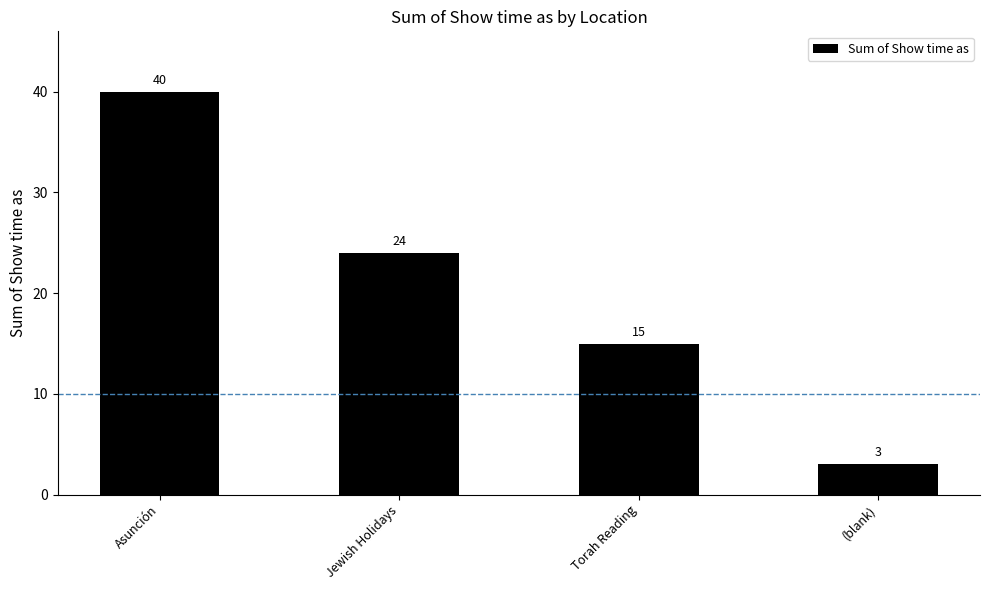

What is the difference between the values at Jewish Holidays and (blank)?

21